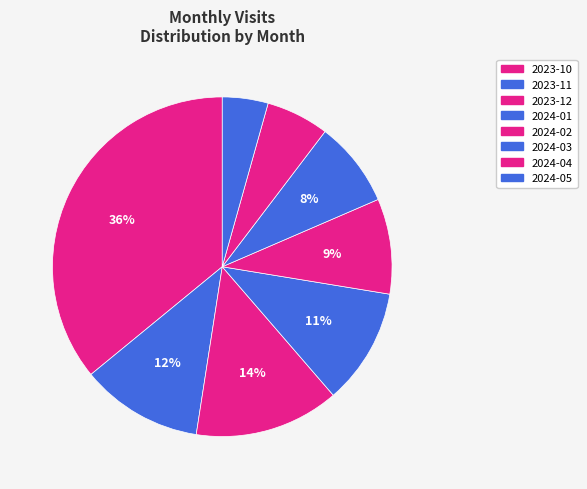

Which category has the smallest portion of the pie?

2024-05